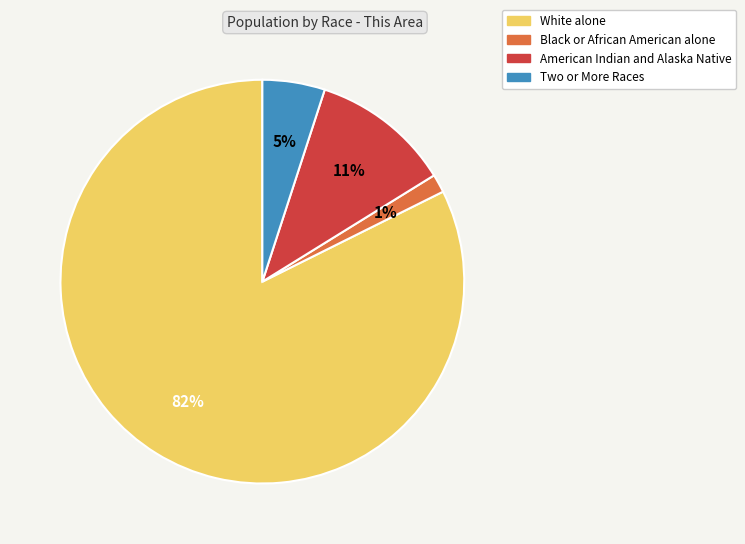

To the nearest percent, what percentage of the pie is American Indian and Alaska Native?

11%